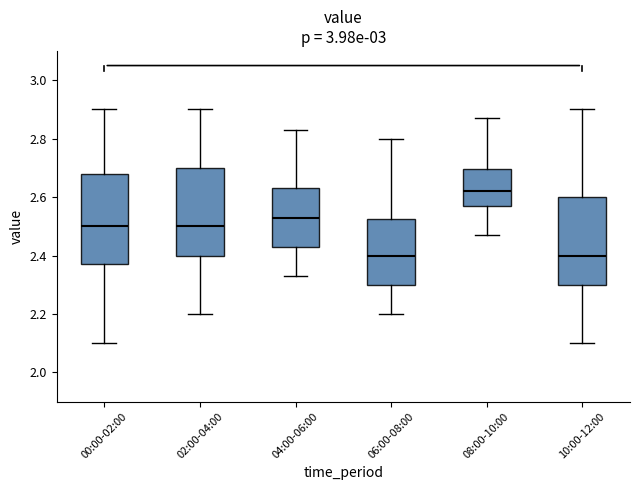

Reading left to right, read every box against the y-axis: the position of its median line, the range the box covers, and the ends of its whiskers. The values are not printed on the chart, so give them approximately, as read against the axis.

00:00-02:00: median 2.50, box 2.38 to 2.68, whiskers 2.10 to 2.90
02:00-04:00: median 2.50, box 2.40 to 2.70, whiskers 2.20 to 2.90
04:00-06:00: median 2.54, box 2.44 to 2.64, whiskers 2.34 to 2.84
06:00-08:00: median 2.40, box 2.30 to 2.52, whiskers 2.20 to 2.80
08:00-10:00: median 2.62, box 2.58 to 2.70, whiskers 2.48 to 2.88
10:00-12:00: median 2.40, box 2.30 to 2.60, whiskers 2.10 to 2.90